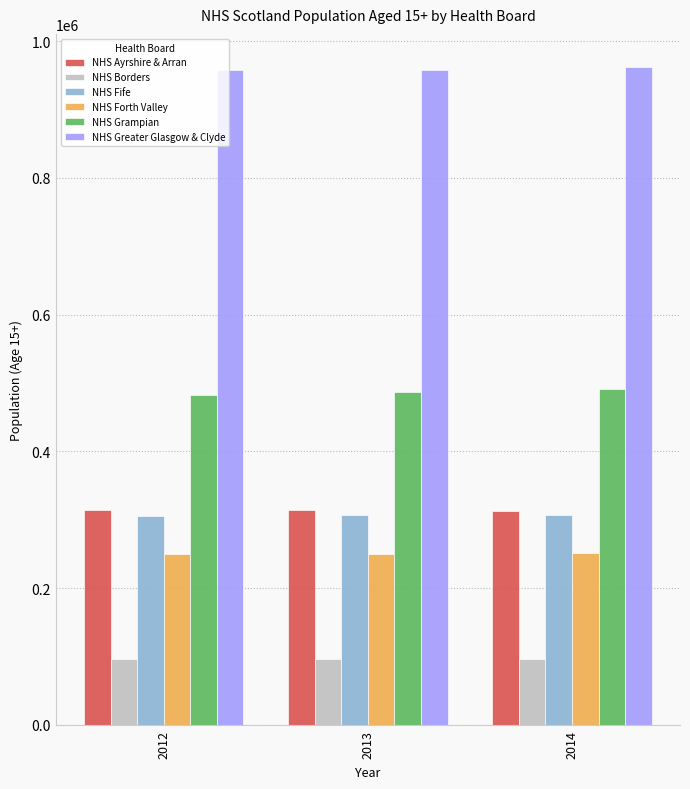

What is the difference between the highest and lowest values at 2012?

862058